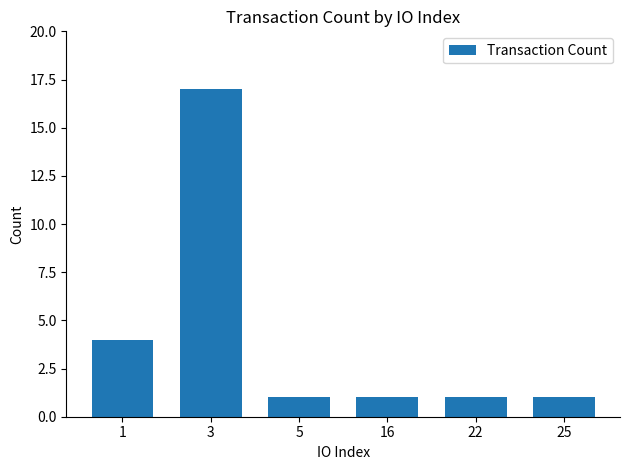

Does the chart contain stacked bars?

No